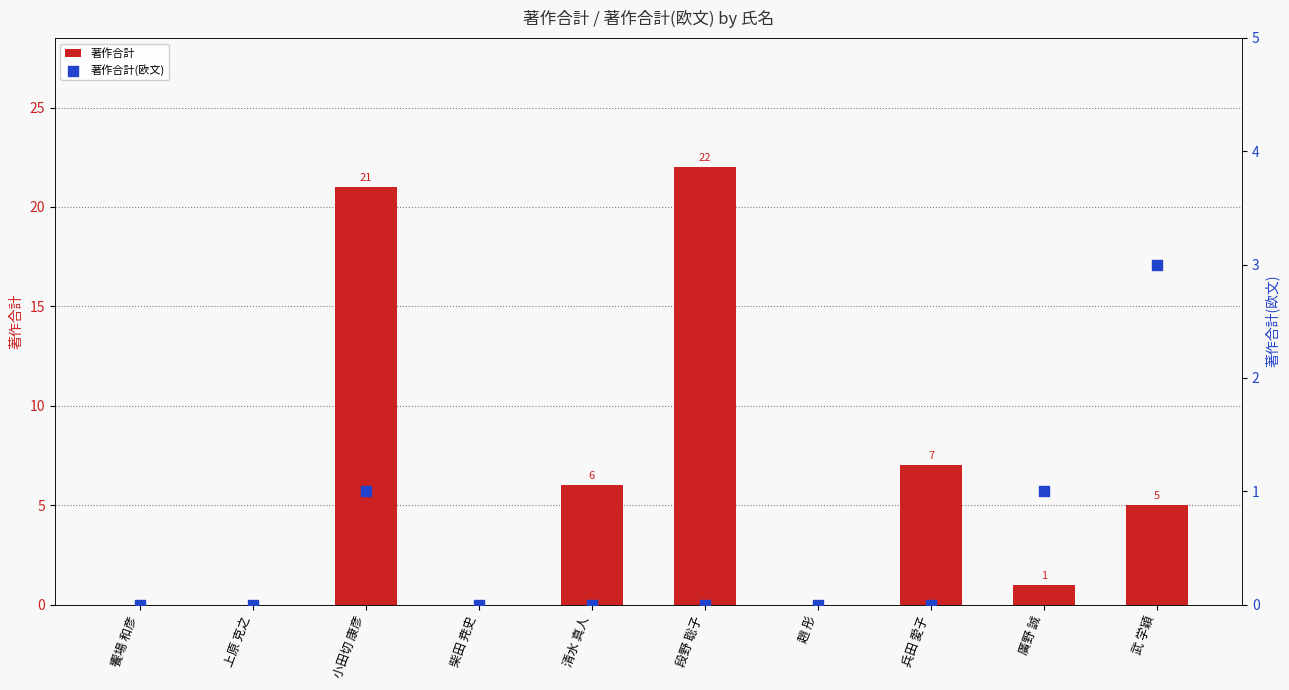

Is the value of 著作合計 at 柴田 尭史 greater than the value of 著作合計(欧文) at 饗場 和彦?

No